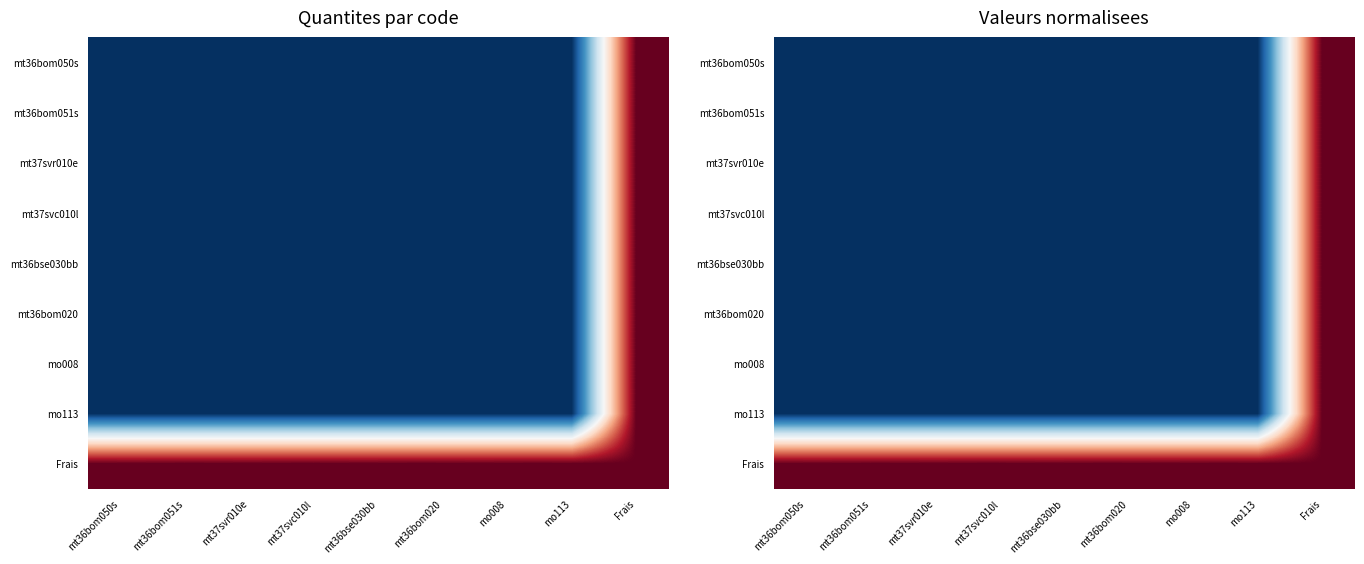

At which label is mo113 closest to 0?

mt36bom050s